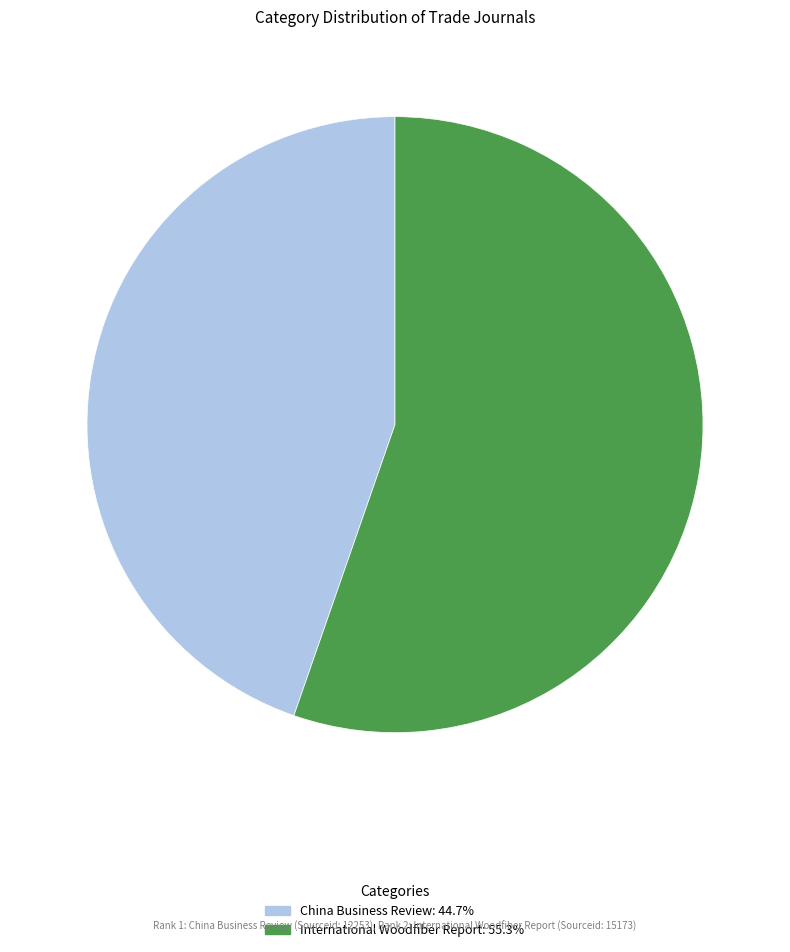

Is it true that China Business Review is 36% of the pie?

False